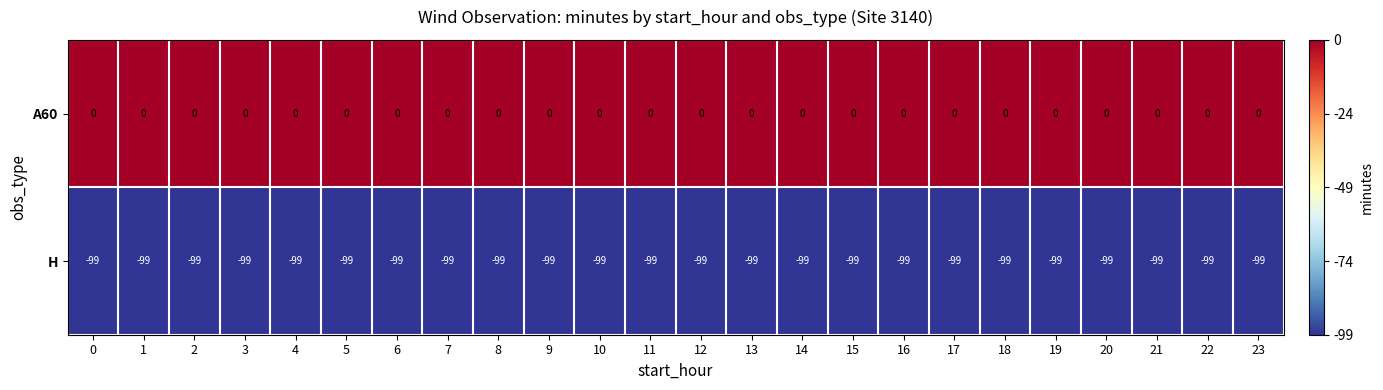

What is the difference between the highest and lowest values at 7?

99